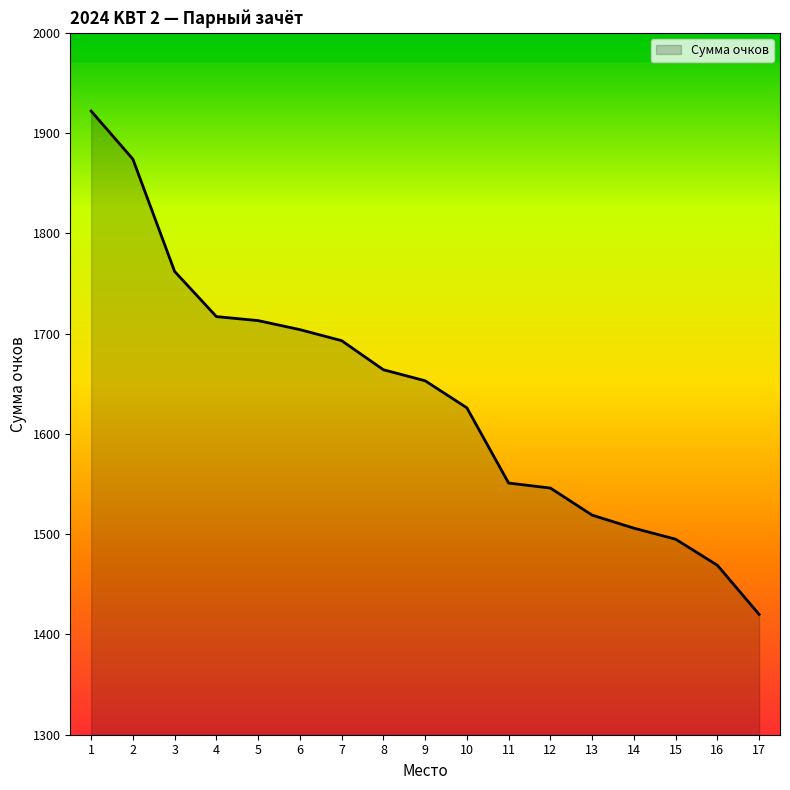

How many lines are shown in the chart?

1